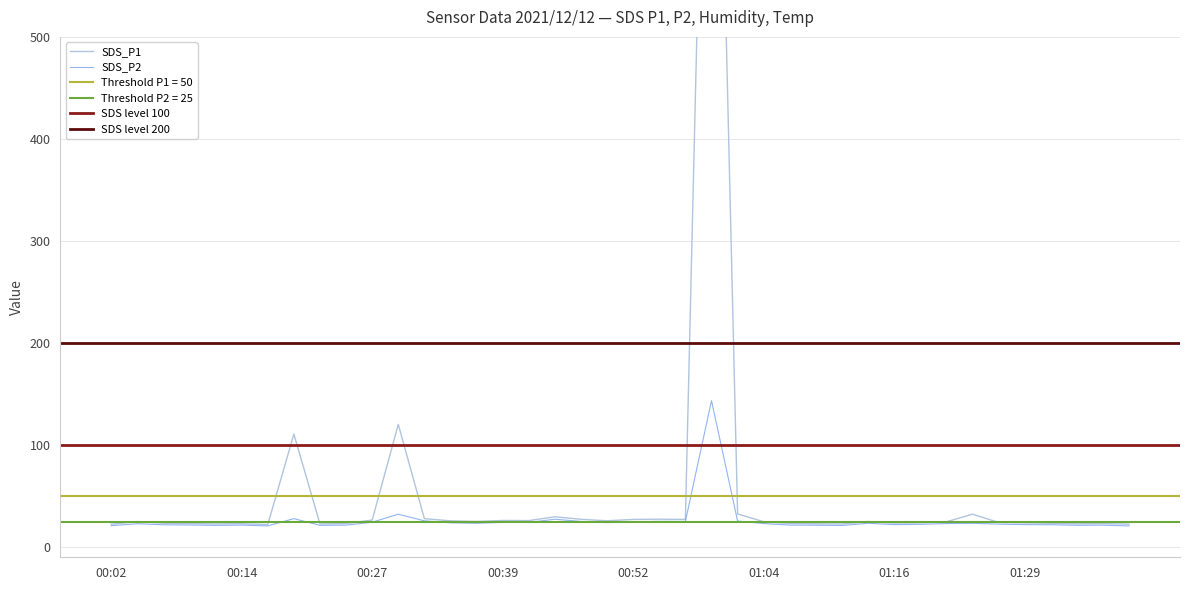

Is it true that SDS_P2 equals 24.0 at 00:49?

True